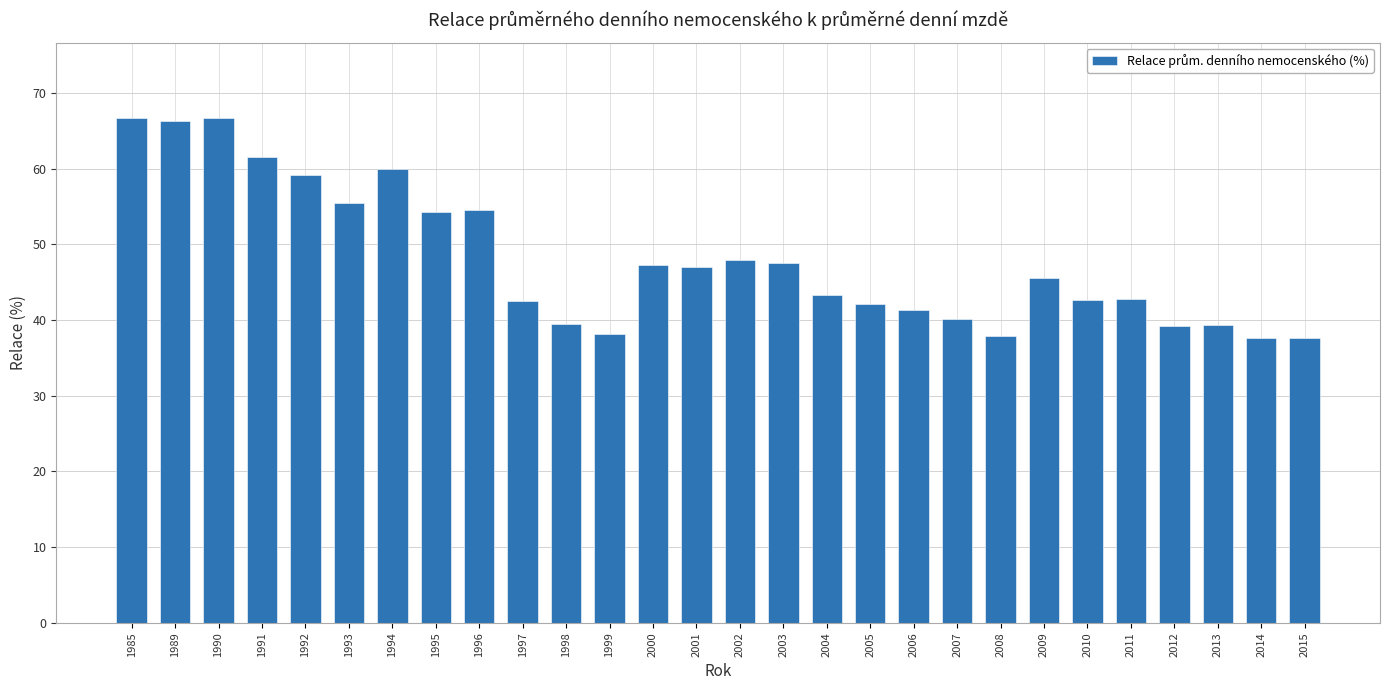

Where does the data first go above 45?

1985